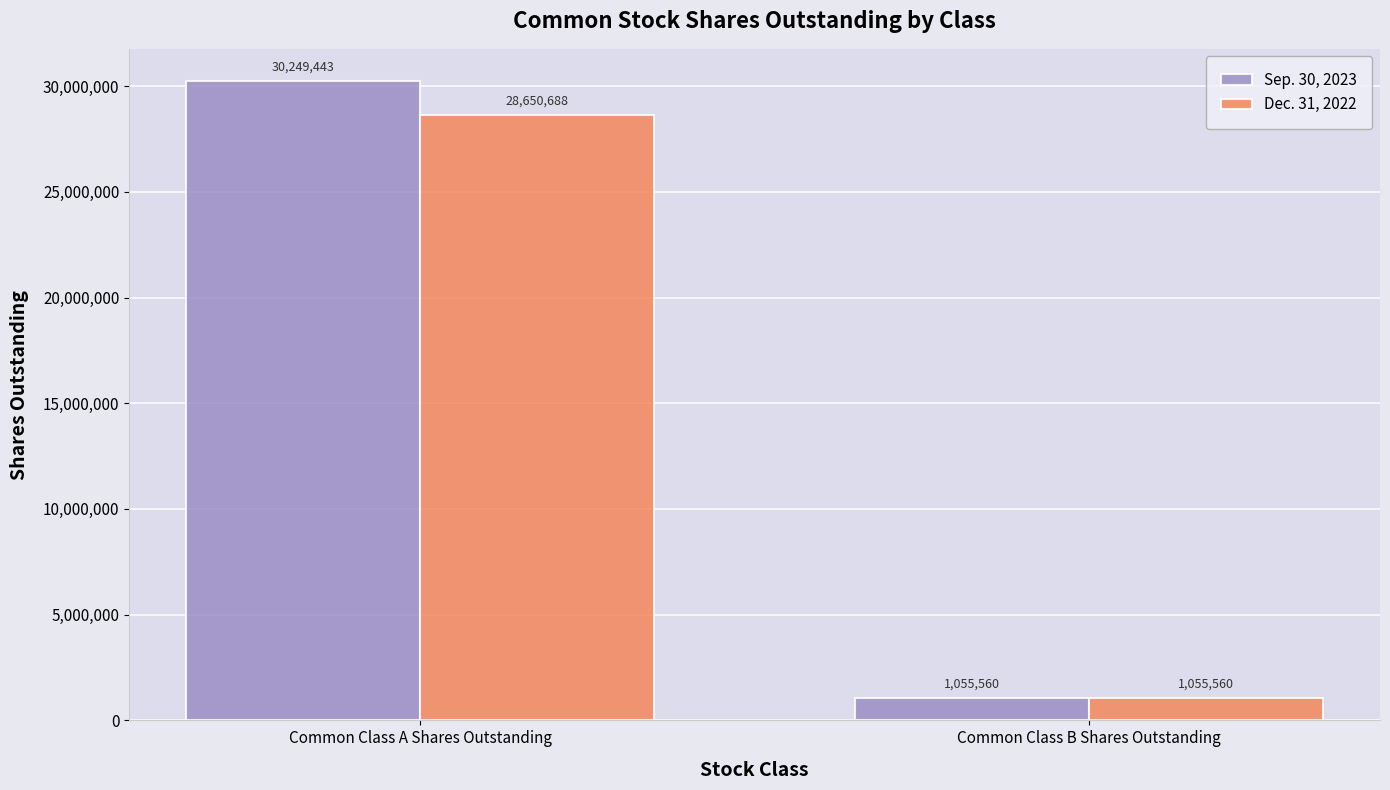

What is the difference between the maximum and minimum values in the Dec. 31, 2022 series?

27595128